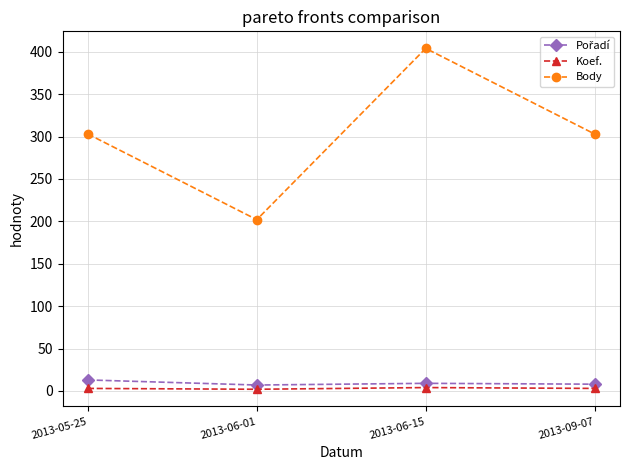

True or false: Body and Koef. cross at least once.

False